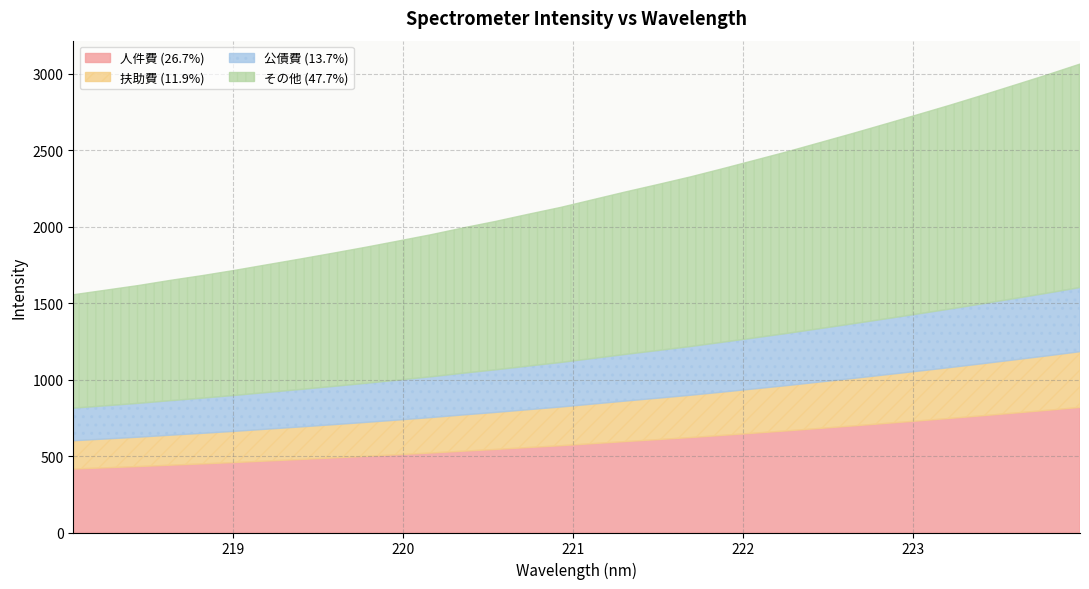

What is the change in value from 221.3083 to 222.4538?

+323.1